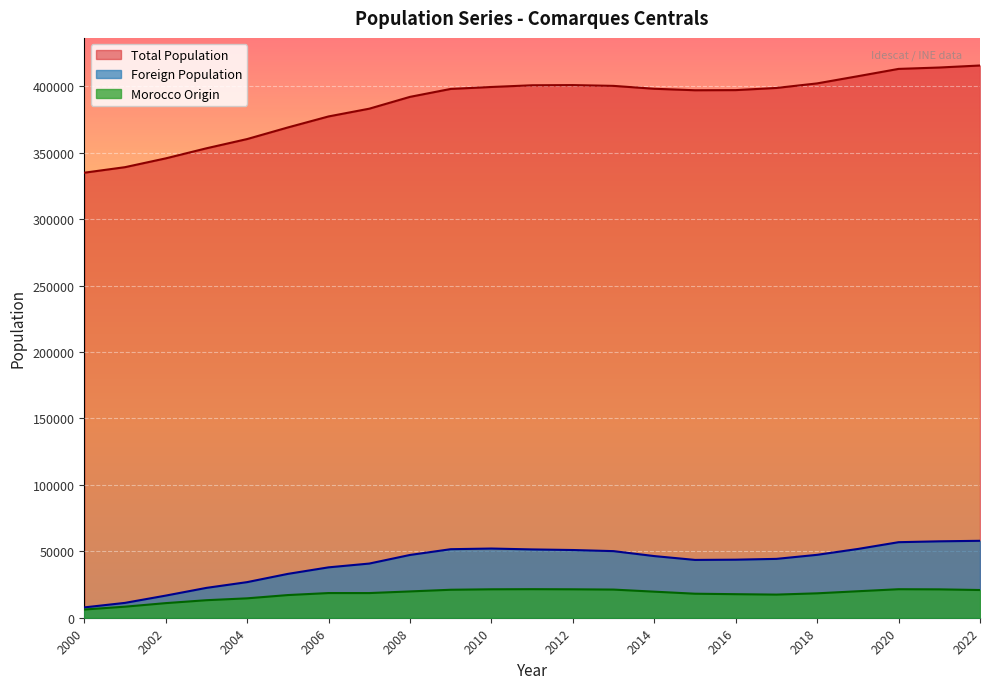

Where does the Foreign Population series first go above 46407?

2008